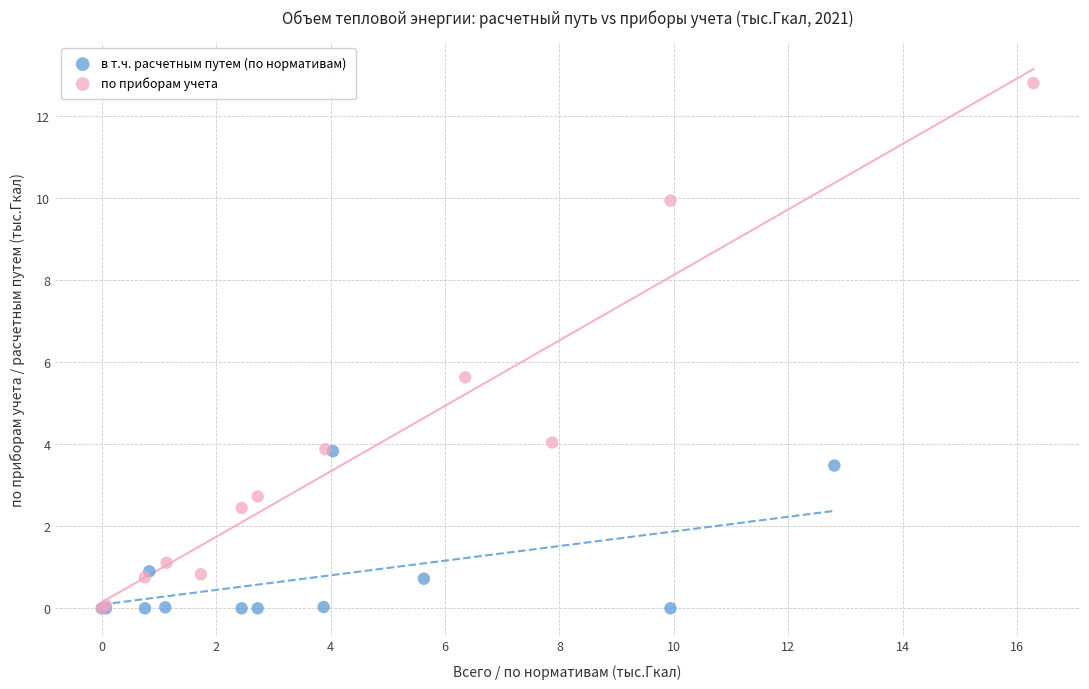

Which series contains the highest Y value?

по приборам учета